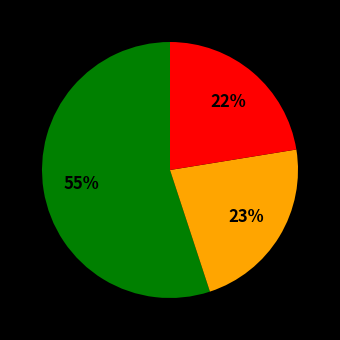

Does any single category account for the majority?

Yes